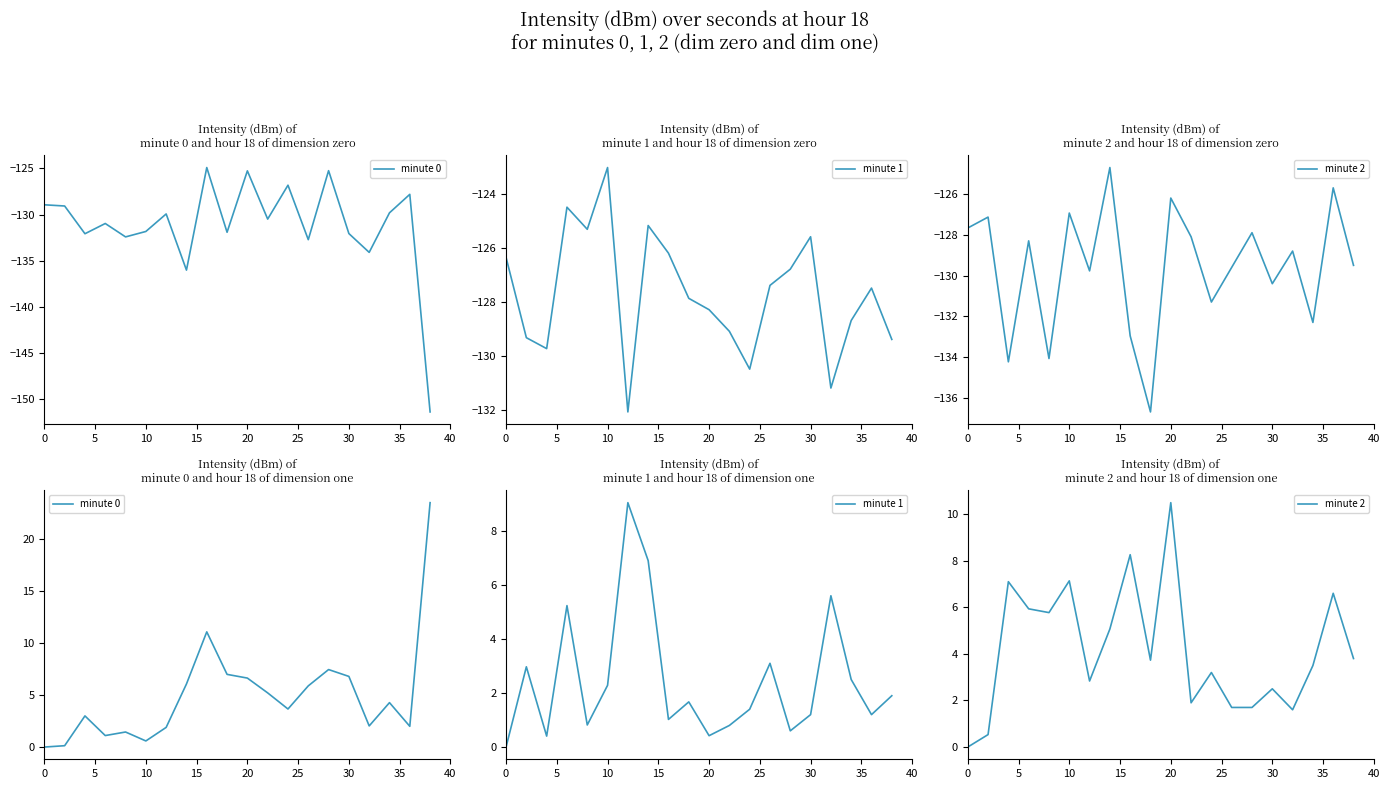

What is the sum of all minute 2 values?

83.4